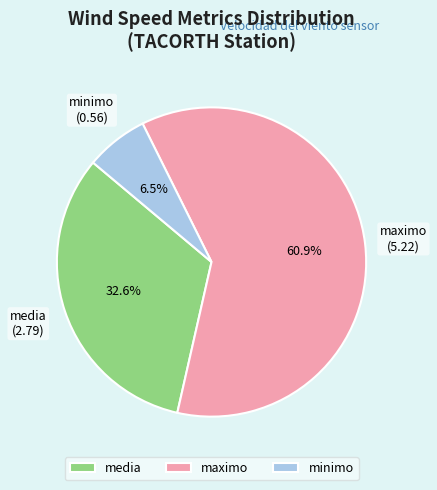

Which slice is the largest?

maximo